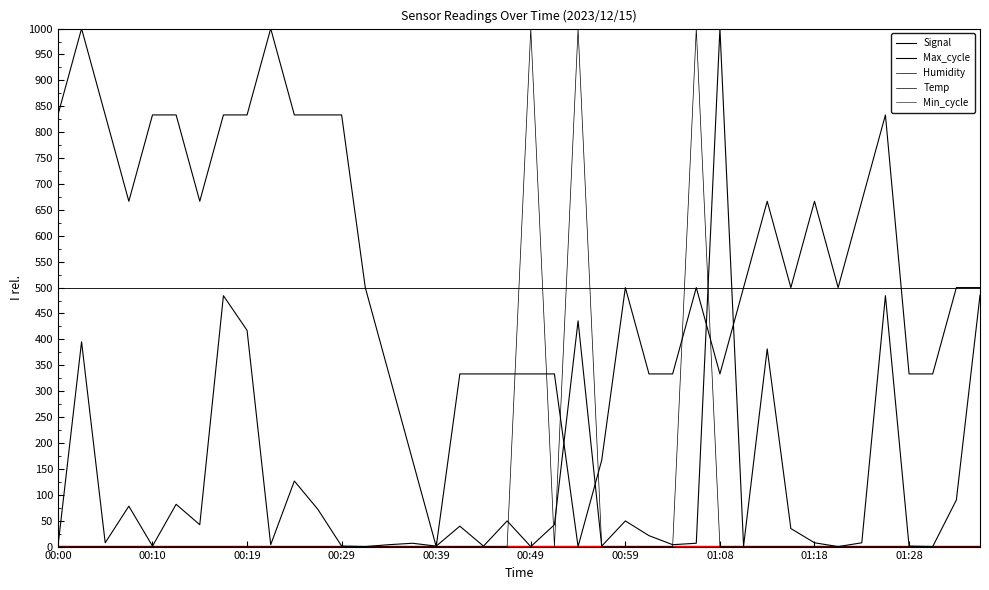

Does the chart have visible grid lines?

No